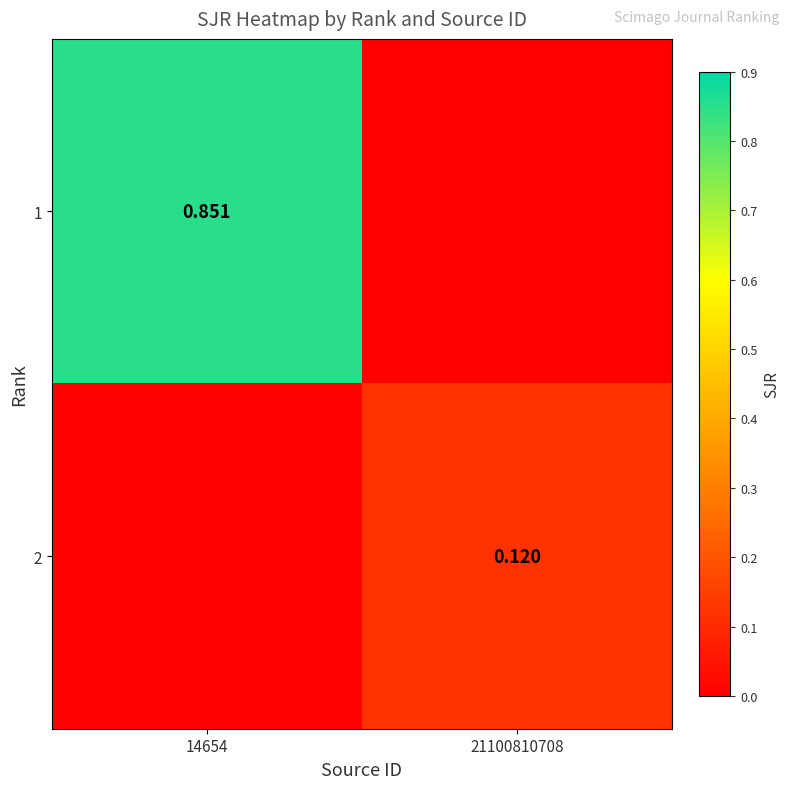

What is the total value across all series at 14654?

0.9